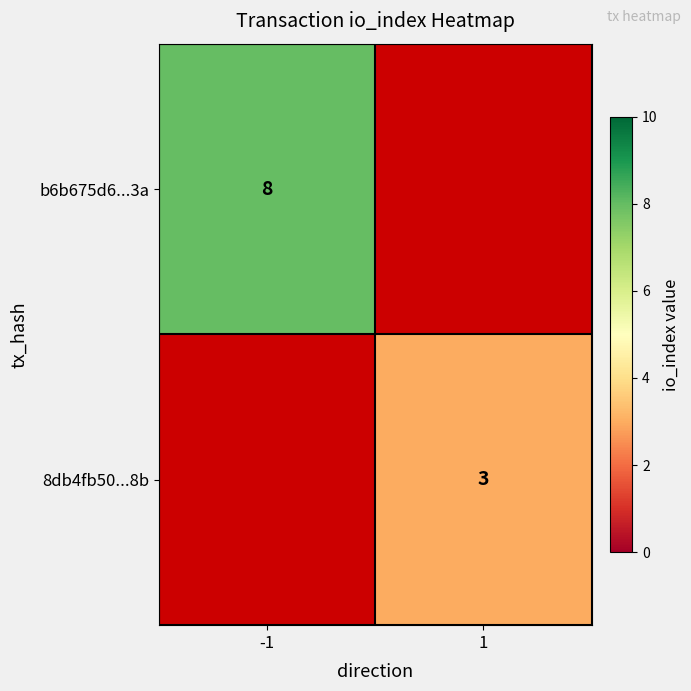

True or false: 8db4fb50...8b has a value of 3 at 1.

True